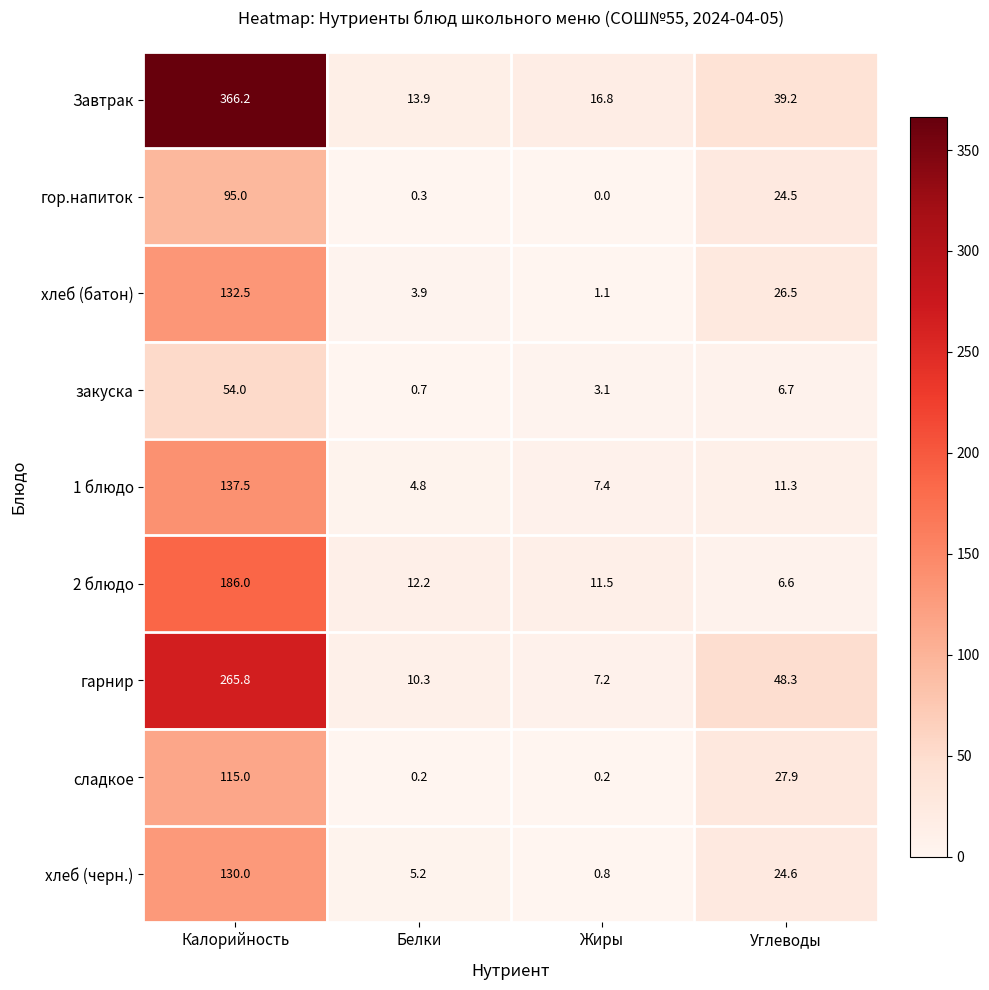

Where is сладкое nearest to the value 57?

Углеводы